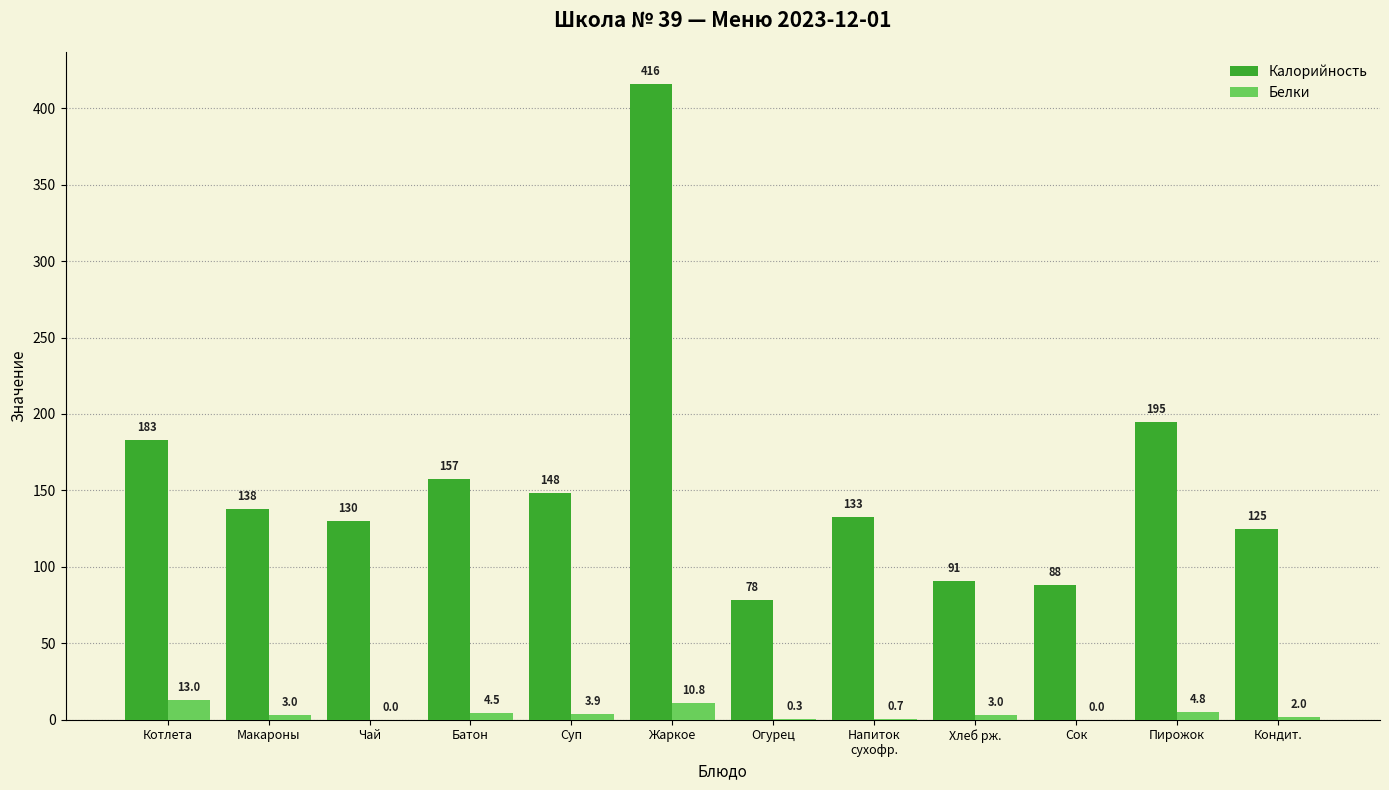

Which series has the largest total across all categories?

Калорийность